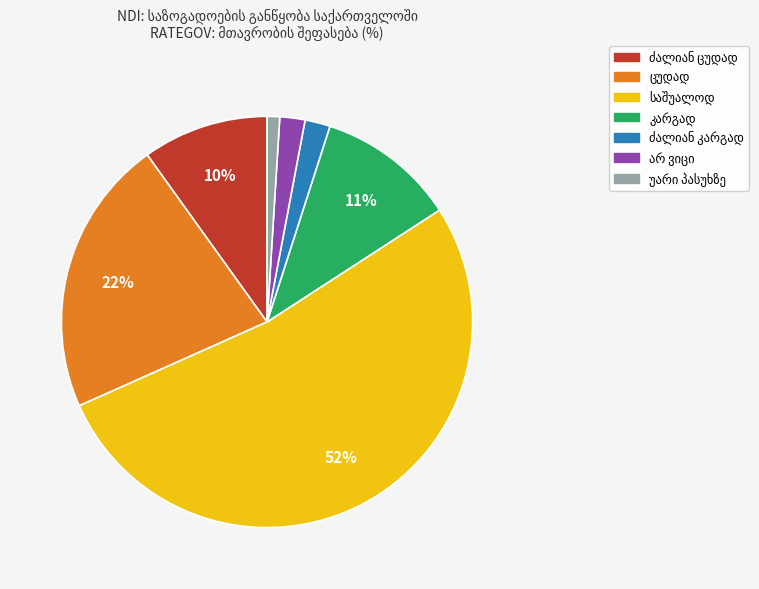

To the nearest percent, what is the difference between the largest and smallest slice percentages?

51%